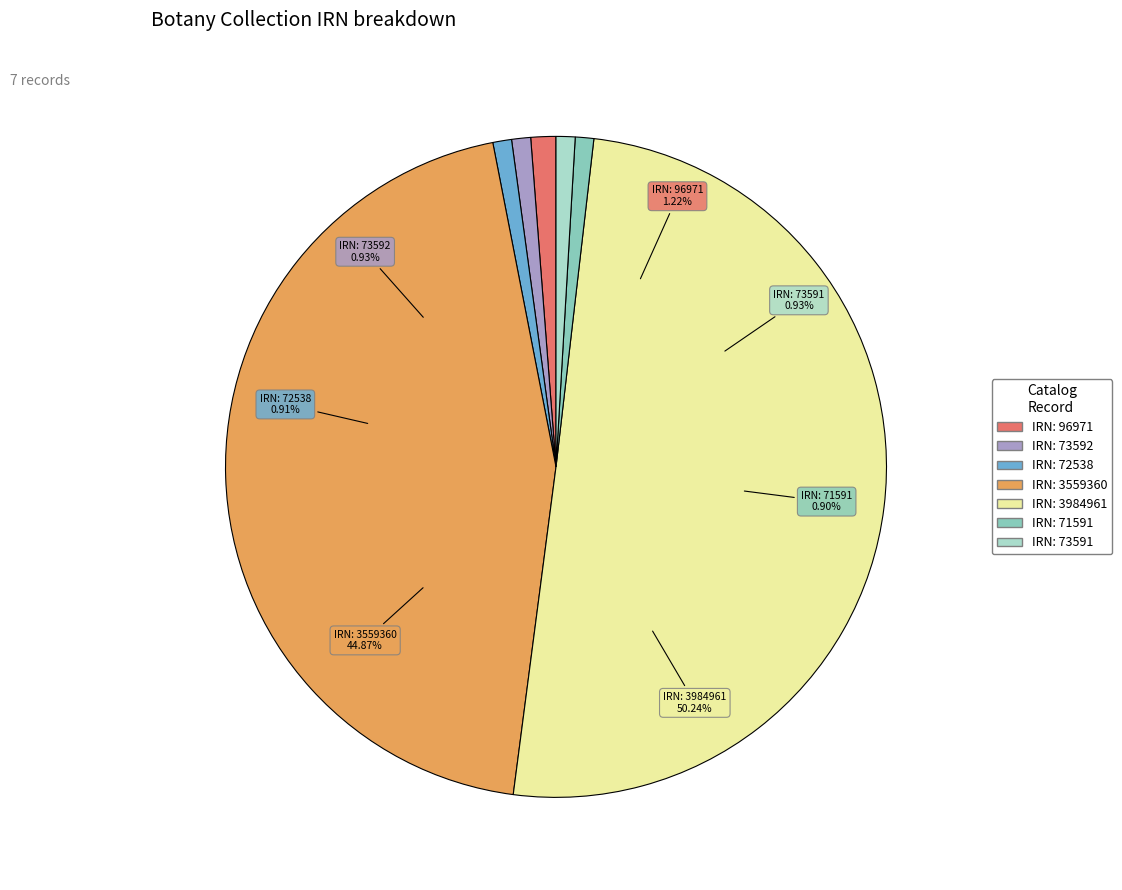

Which category has the biggest portion of the pie?

3984961